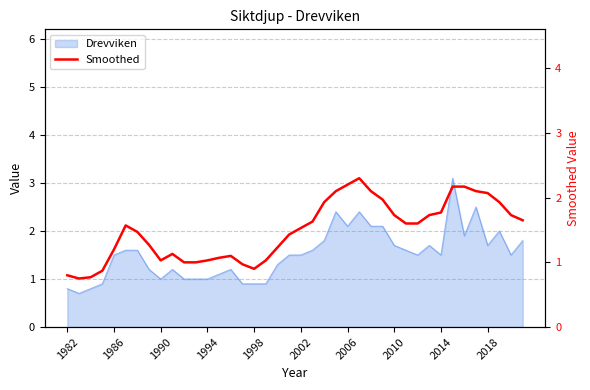

Does the chart have visible grid lines?

Yes